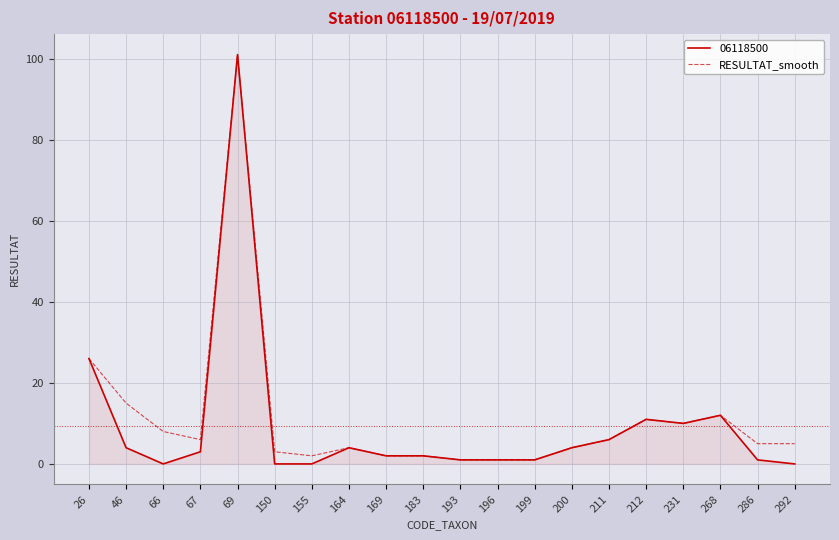

How many lines are shown in the chart?

2